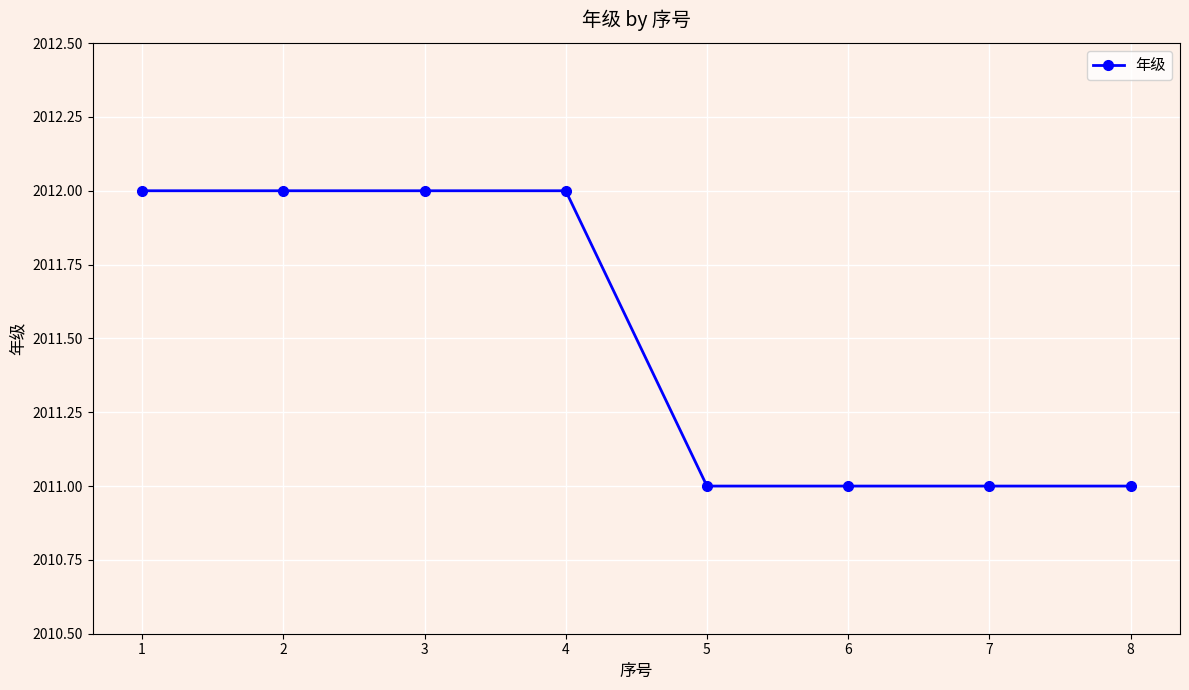

Does the chart display data point markers on the line(s)?

Yes